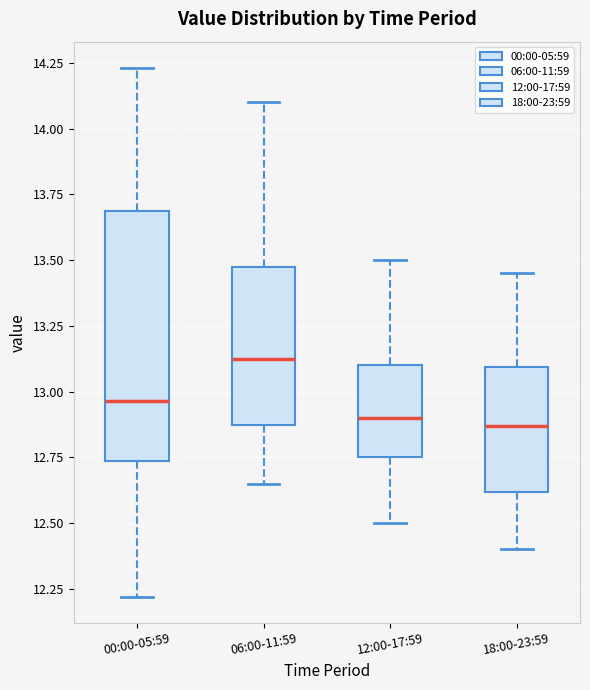

Reading left to right, read every box against the y-axis: the position of its median line, the range the box covers, and the ends of its whiskers. The values are not printed on the chart, so give them approximately, as read against the axis.

00:00-05:59: median 12.95, box 12.75 to 13.70, whiskers 12.20 to 14.25
06:00-11:59: median 13.15, box 12.85 to 13.50, whiskers 12.65 to 14.10
12:00-17:59: median 12.90, box 12.75 to 13.10, whiskers 12.50 to 13.50
18:00-23:59: median 12.85, box 12.60 to 13.10, whiskers 12.40 to 13.45